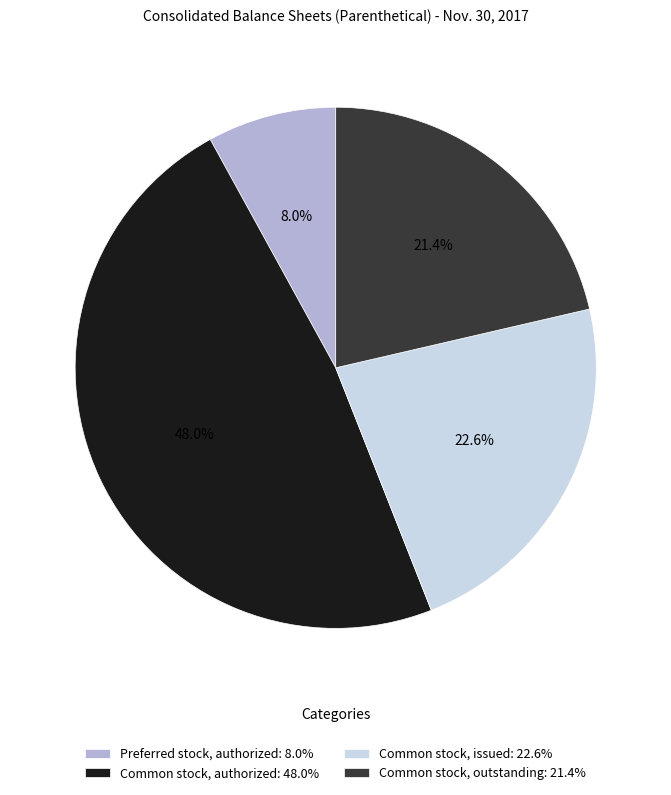

Which slice is the smallest?

Preferred stock, authorized